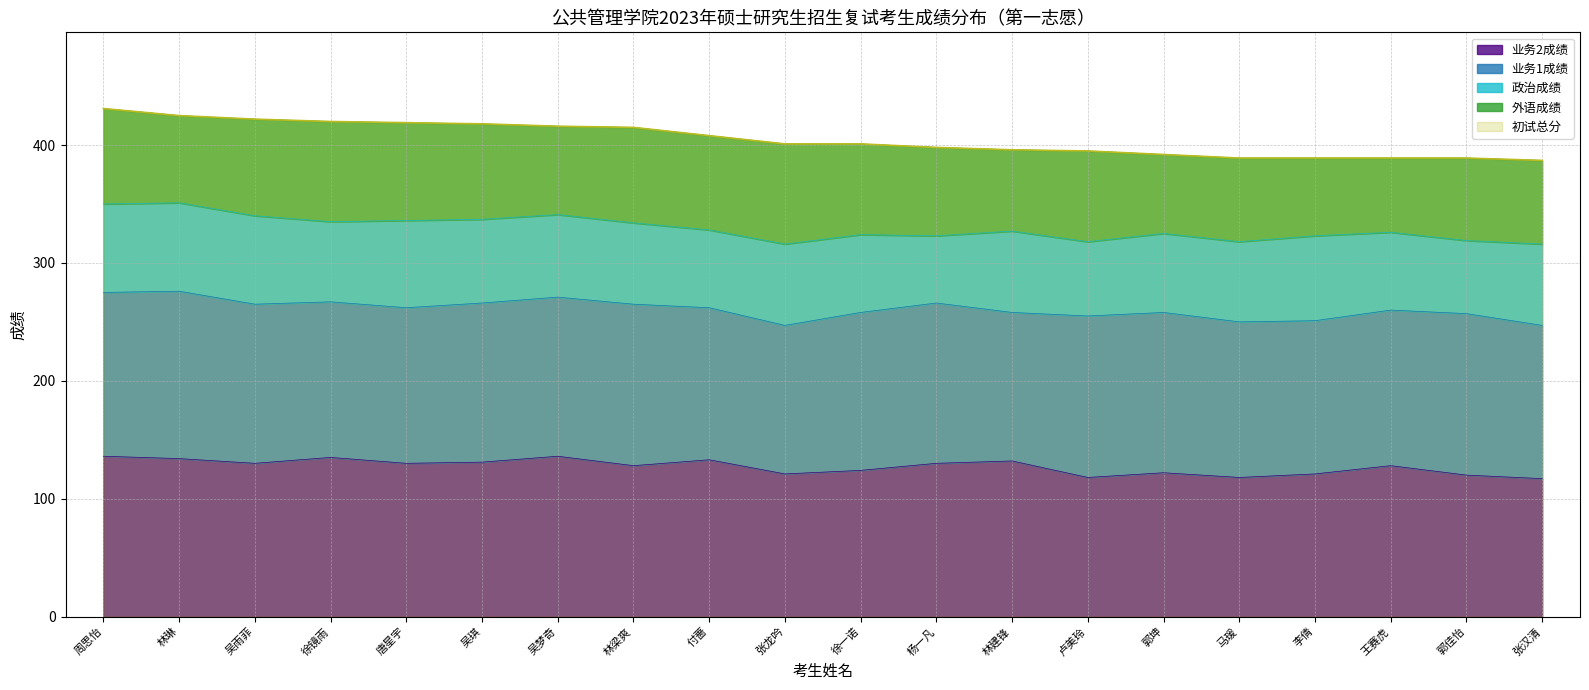

What is the label of the 8th point from the right?

林建锋